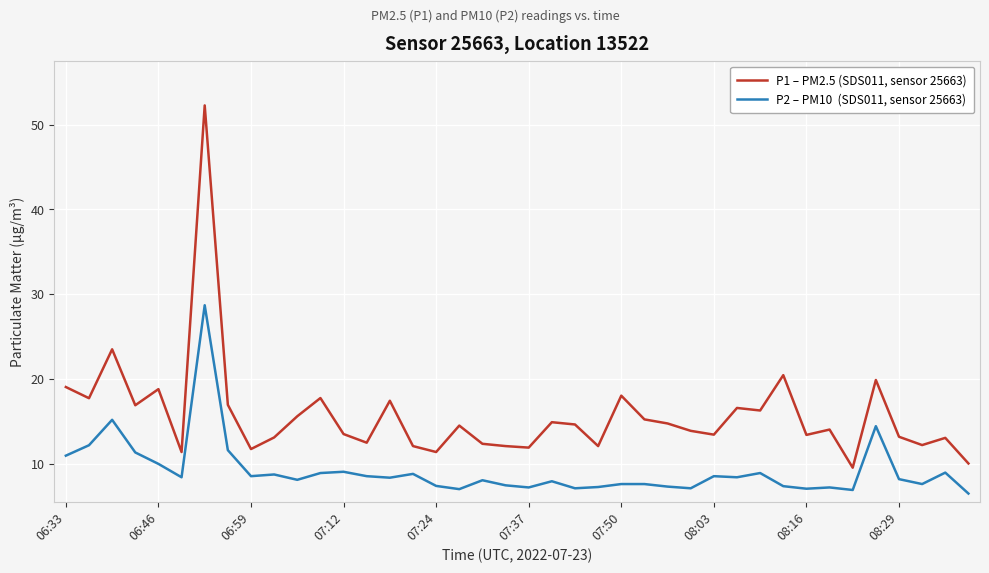

What is the minimum value shown in the chart?

6.5